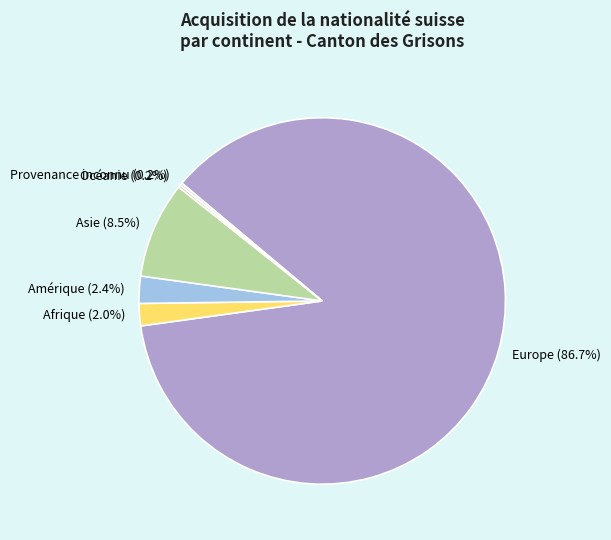

Approximately how many times larger is the value at Europe compared to Asie?

10.2